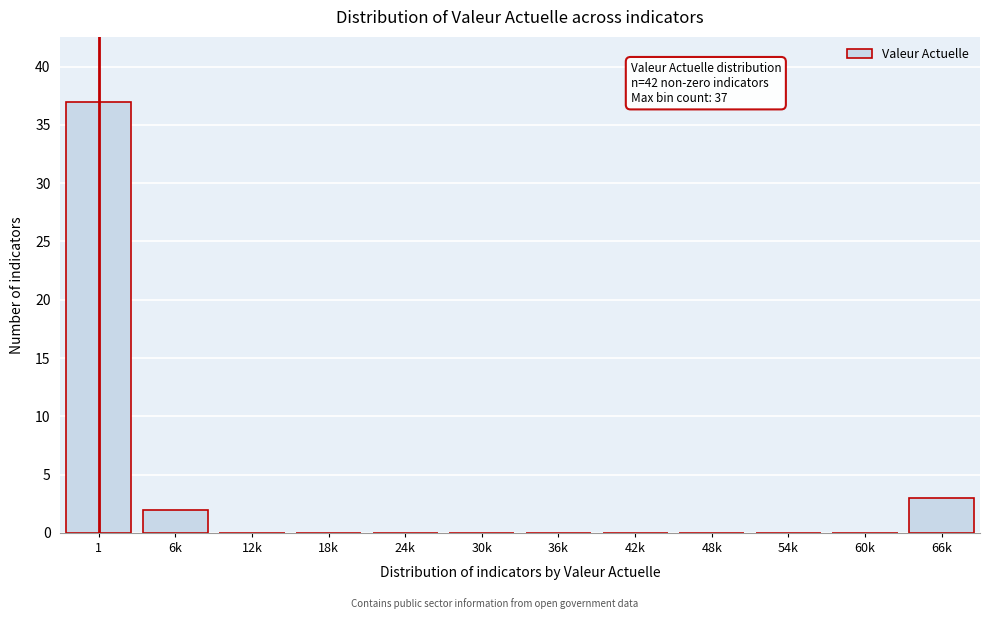

Reading left to right, extract all data points from this chart.

1=37	6k=2	12k=0	18k=0	24k=0	30k=0	36k=0	42k=0	48k=0	54k=0	60k=0	66k=3